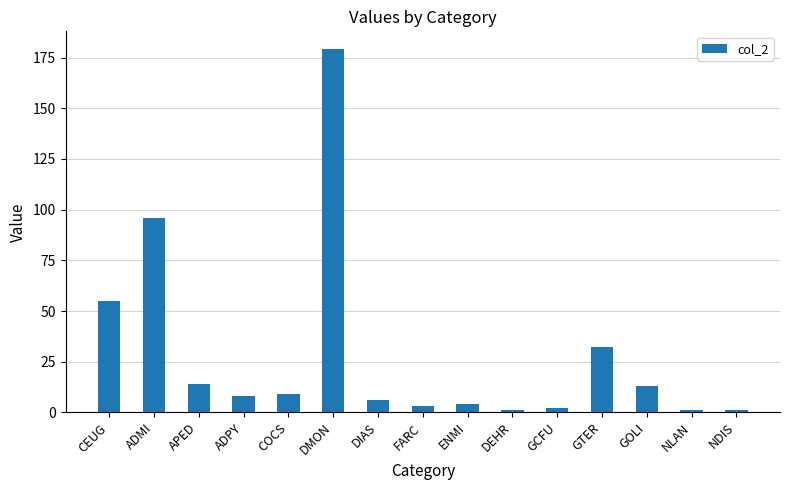

What is the ratio of the value at CEUG to the value at GOLI?

4.2